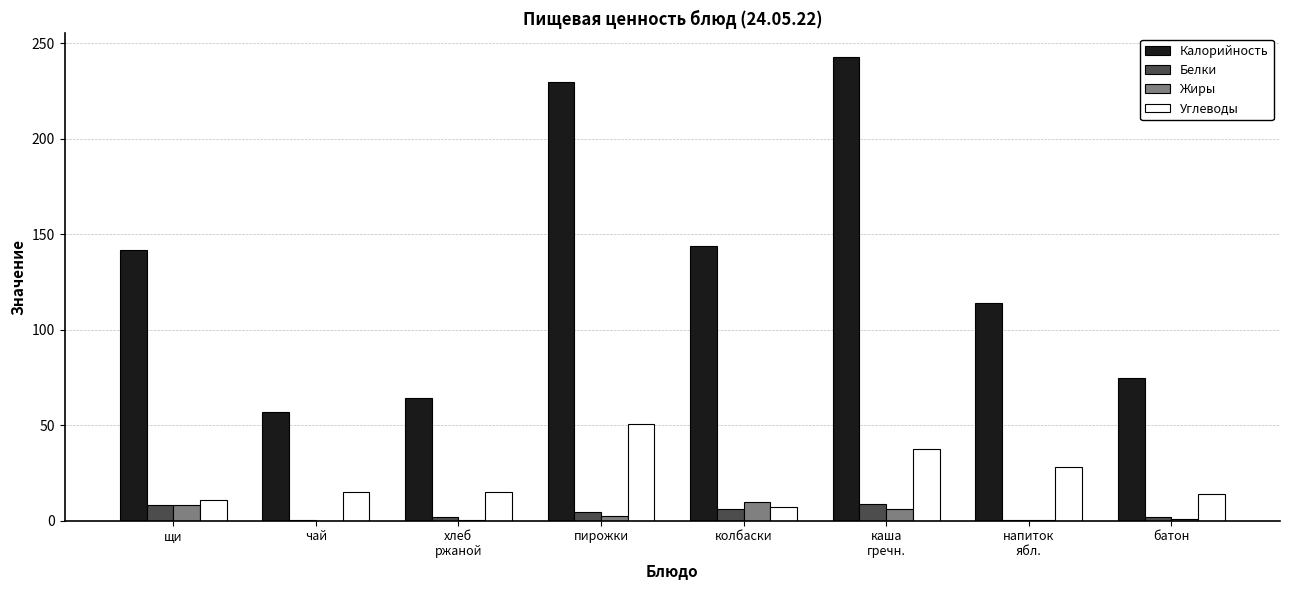

Is it true that Жиры equals 0.2 at хлеб
ржаной?

True